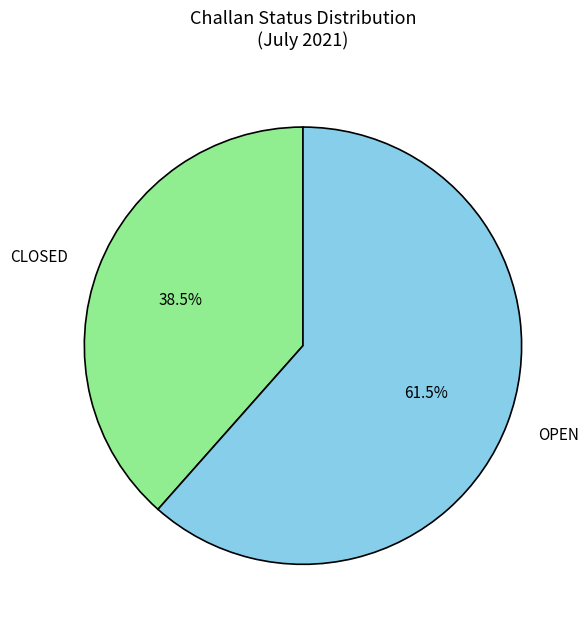

What is the ratio of the value at CLOSED to the value at OPEN?

0.6